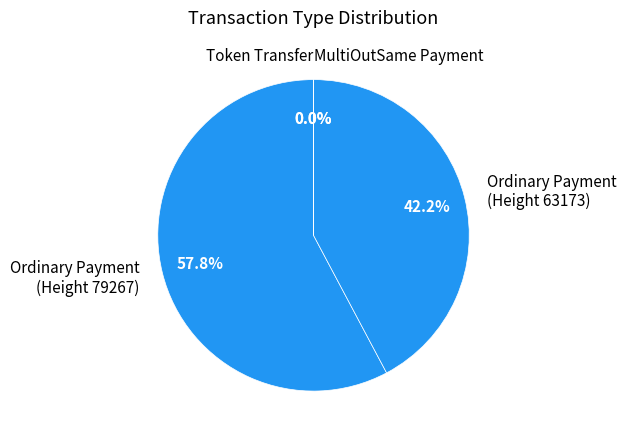

To the nearest percent, what is the difference between the largest and smallest slice percentages?

58%